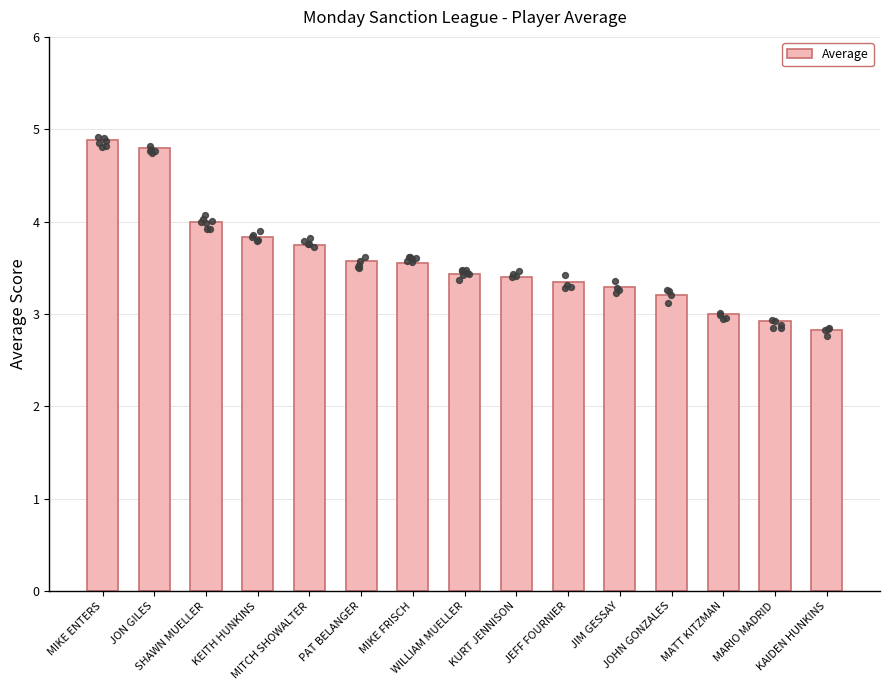

Which has a higher value, SHAWN MUELLER or MARIO MADRID?

SHAWN MUELLER